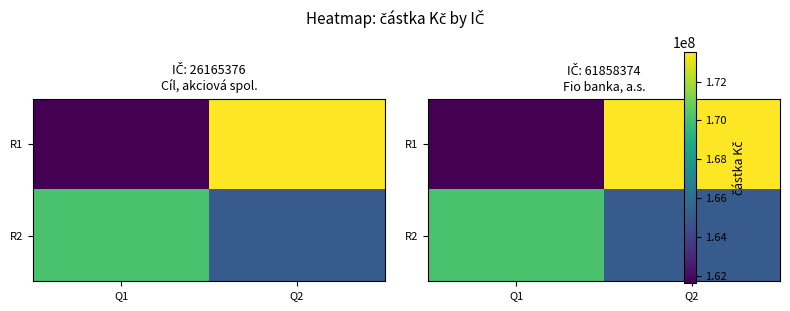

At Q2, list the series in order from largest to smallest.

R1, R2